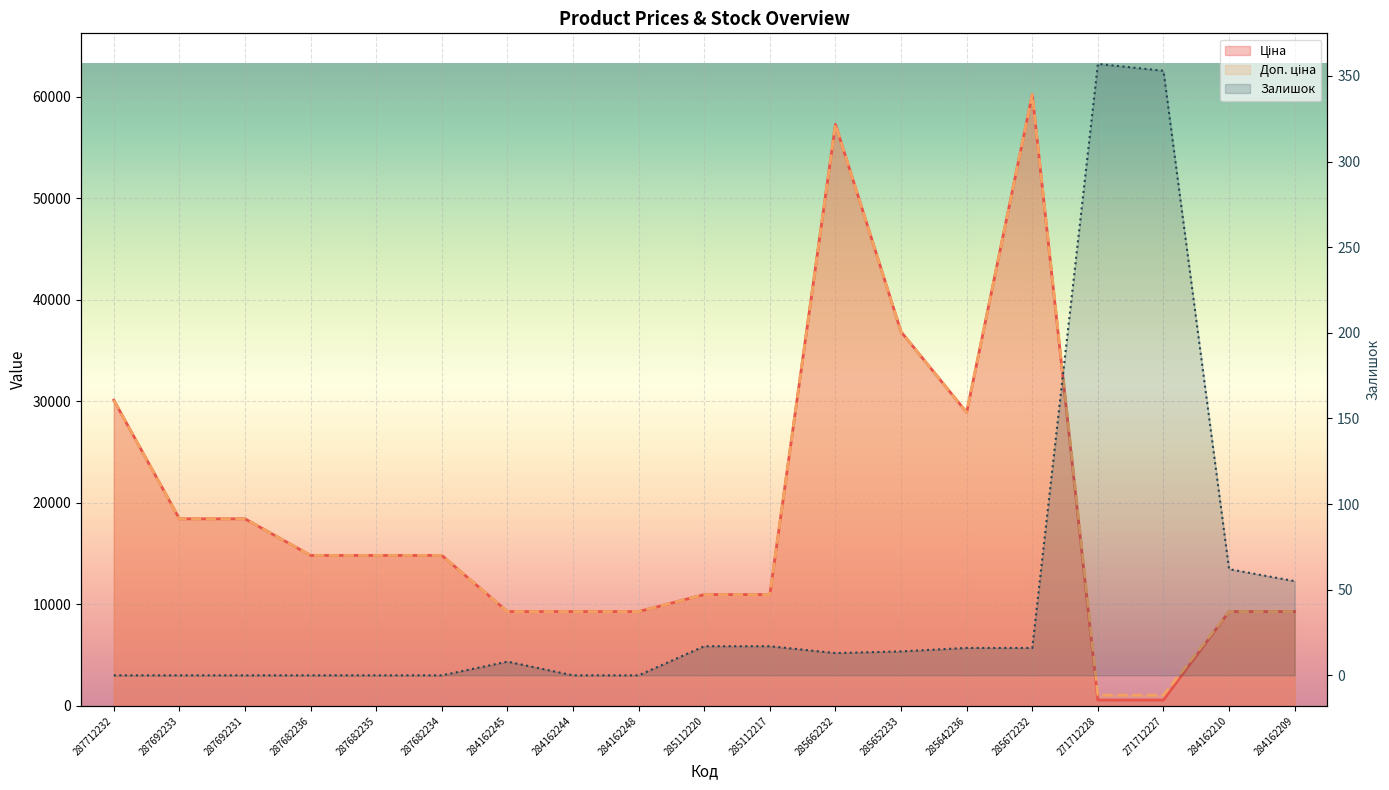

Which series changed the most between 287712232 and 285112220?

Ціна